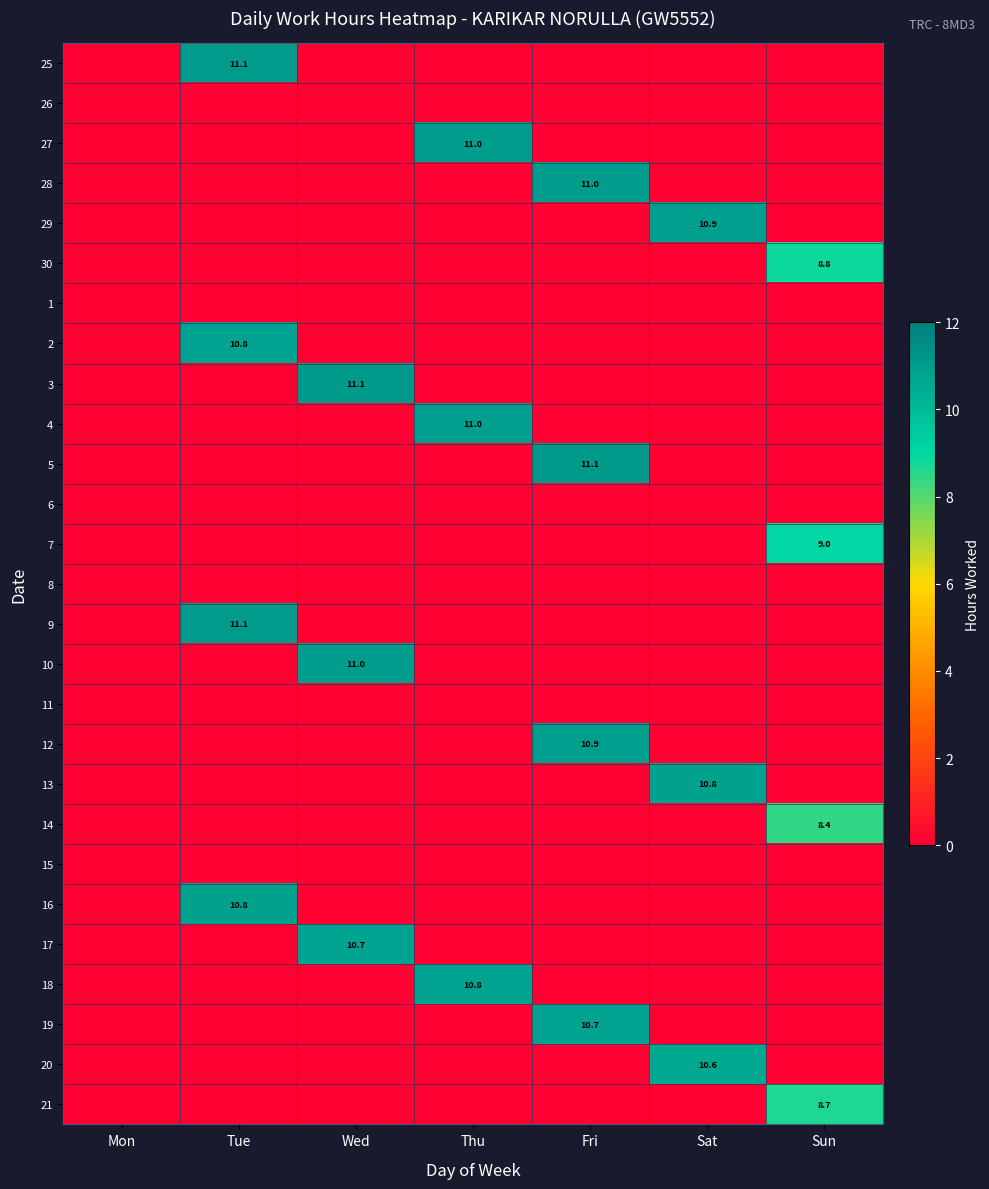

Is it true that 18 equals 10.8 at Thu?

True